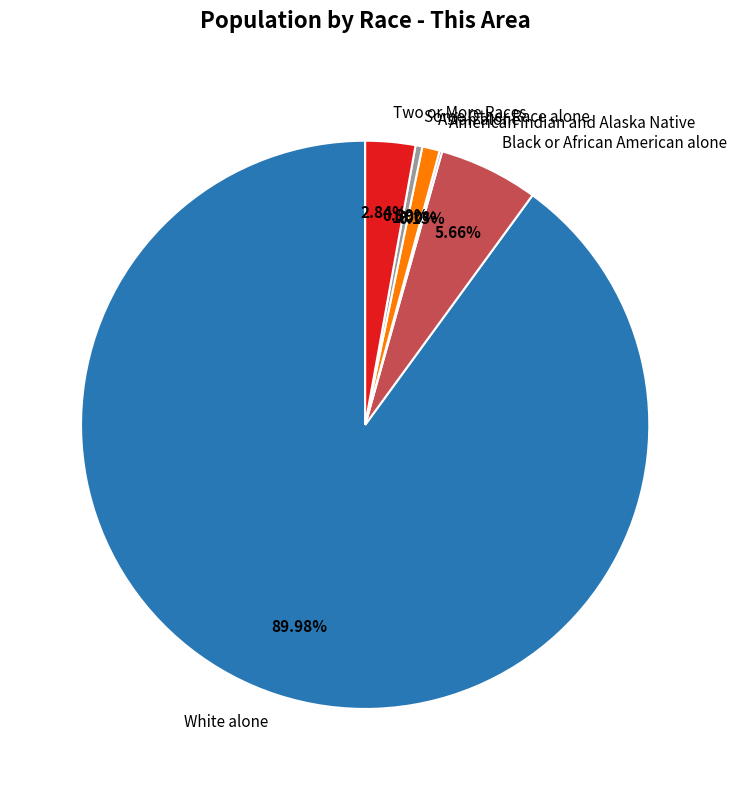

Is there any slice that represents more than half of the pie?

Yes